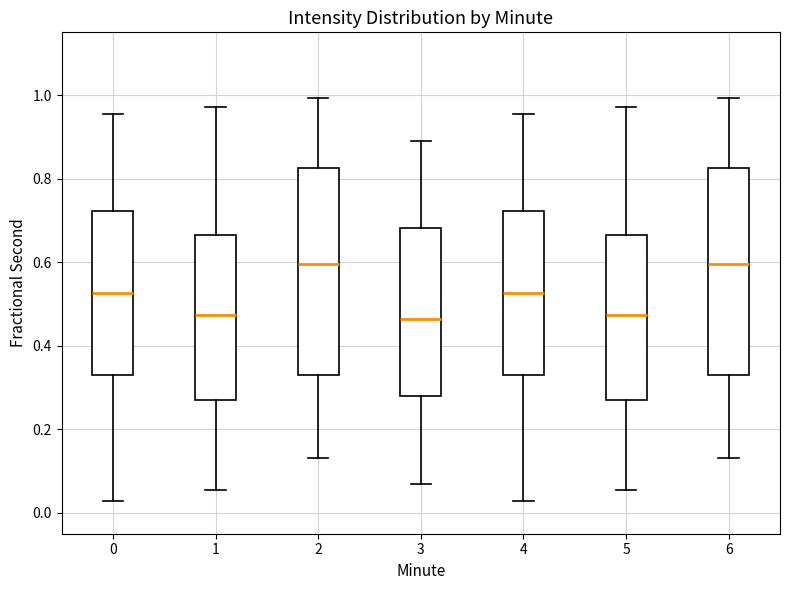

Reading left to right, transcribe this box plot: for each box, give where its median line is, the range the box spans, and where its two whiskers end, as read against the y-axis. The values are not printed on the chart, so give them approximately, as read against the axis.

0: median 0.52, box 0.34 to 0.72, whiskers 0.02 to 0.96
1: median 0.48, box 0.28 to 0.66, whiskers 0.06 to 0.98
2: median 0.60, box 0.34 to 0.82, whiskers 0.14 to 1.00
3: median 0.46, box 0.28 to 0.68, whiskers 0.06 to 0.88
4: median 0.52, box 0.34 to 0.72, whiskers 0.02 to 0.96
5: median 0.48, box 0.28 to 0.66, whiskers 0.06 to 0.98
6: median 0.60, box 0.34 to 0.82, whiskers 0.14 to 1.00